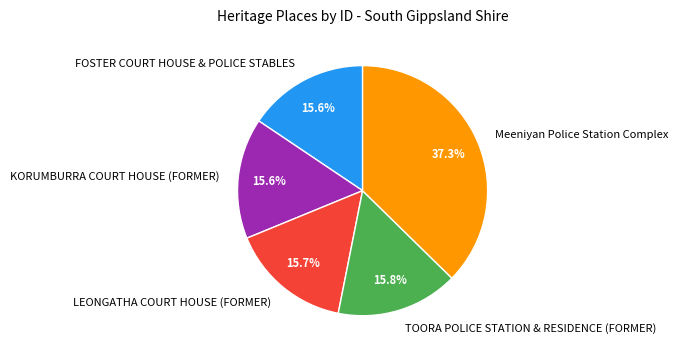

How many slices are in this pie chart?

5